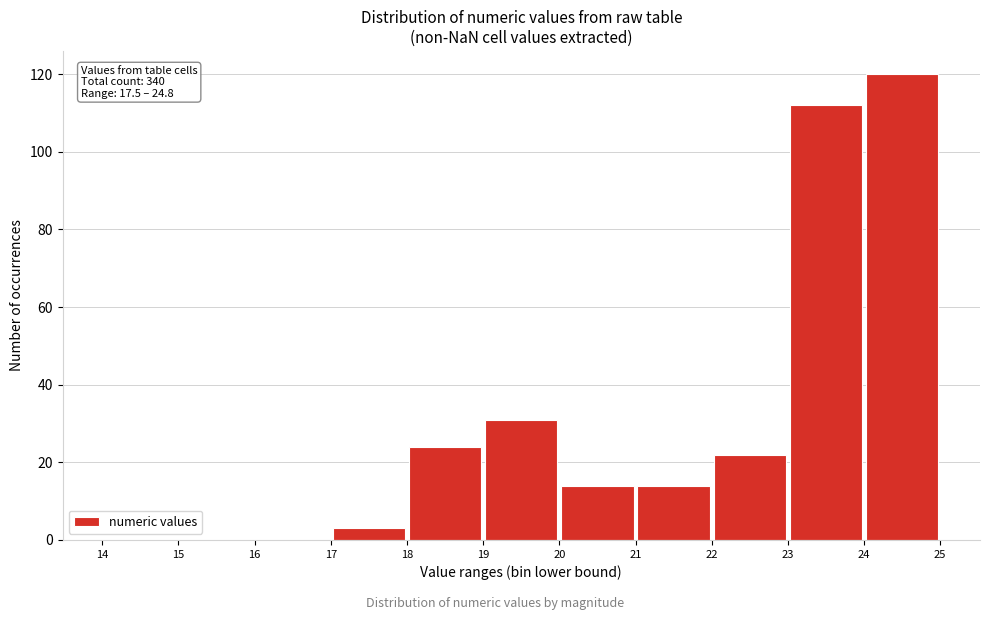

Over which range of the x-axis is the bar tallest?

24 to 25